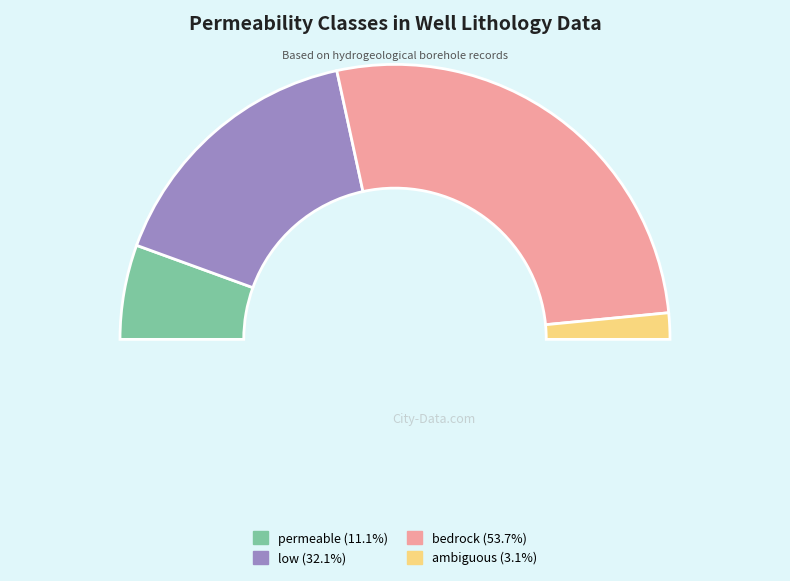

True or false: low accounts for 32% of the total.

True